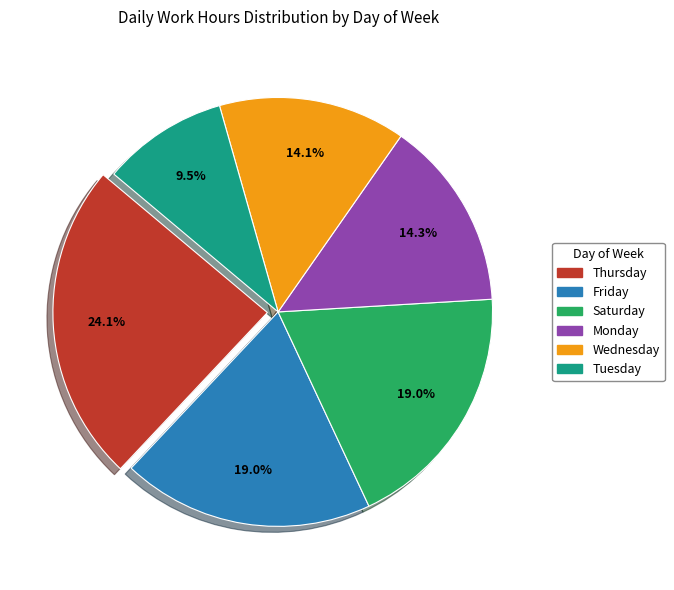

Is there any slice that represents more than half of the pie?

No